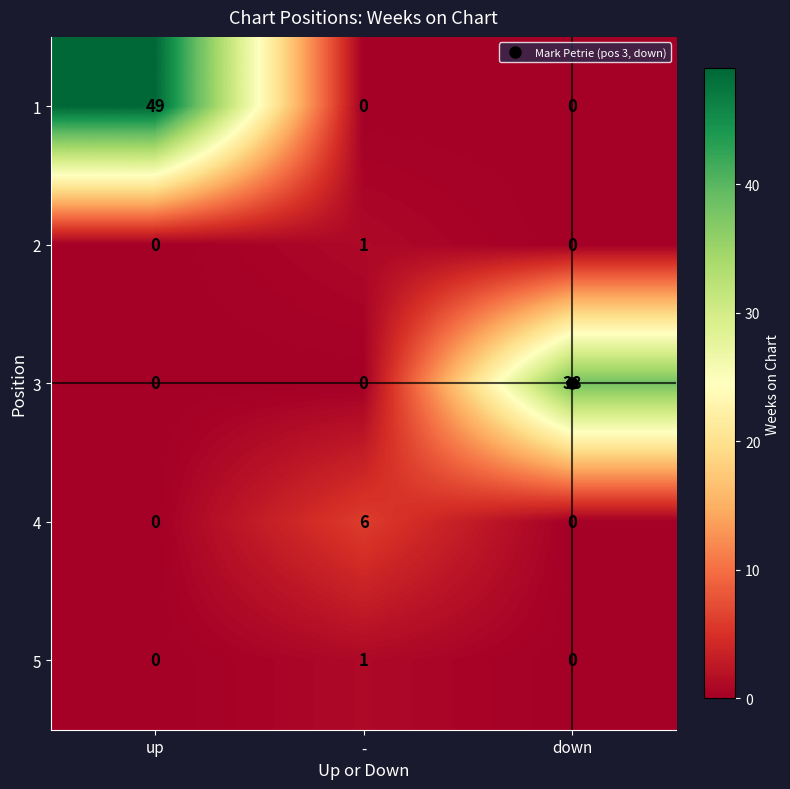

At how many categories does at least one series exceed 5?

3